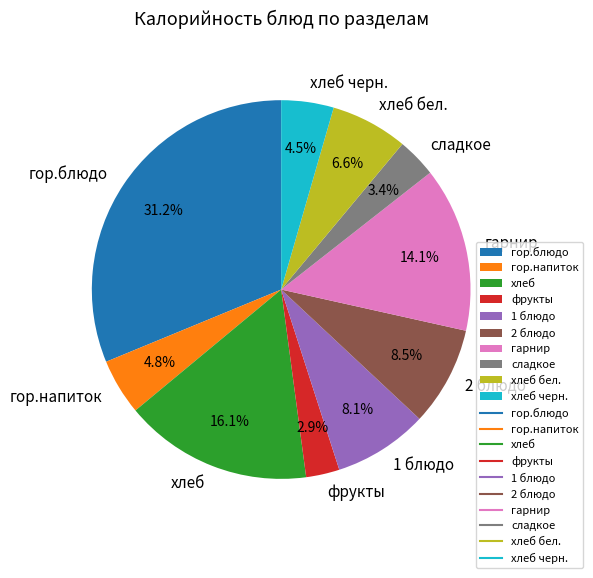

Which has a higher value, хлеб or сладкое?

хлеб